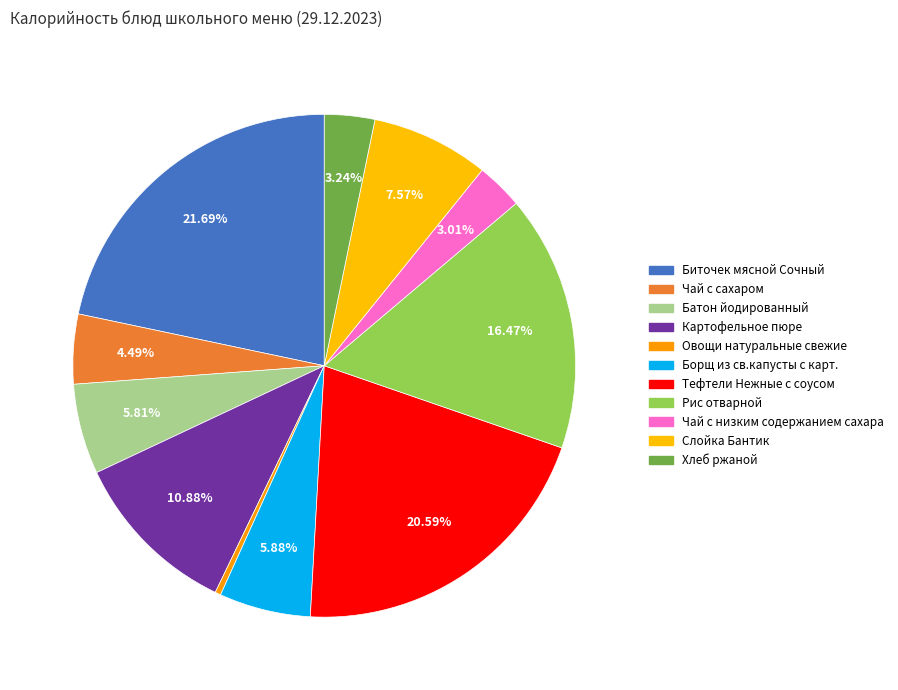

True or false: Чай с низким содержанием сахара accounts for 3% of the total.

True